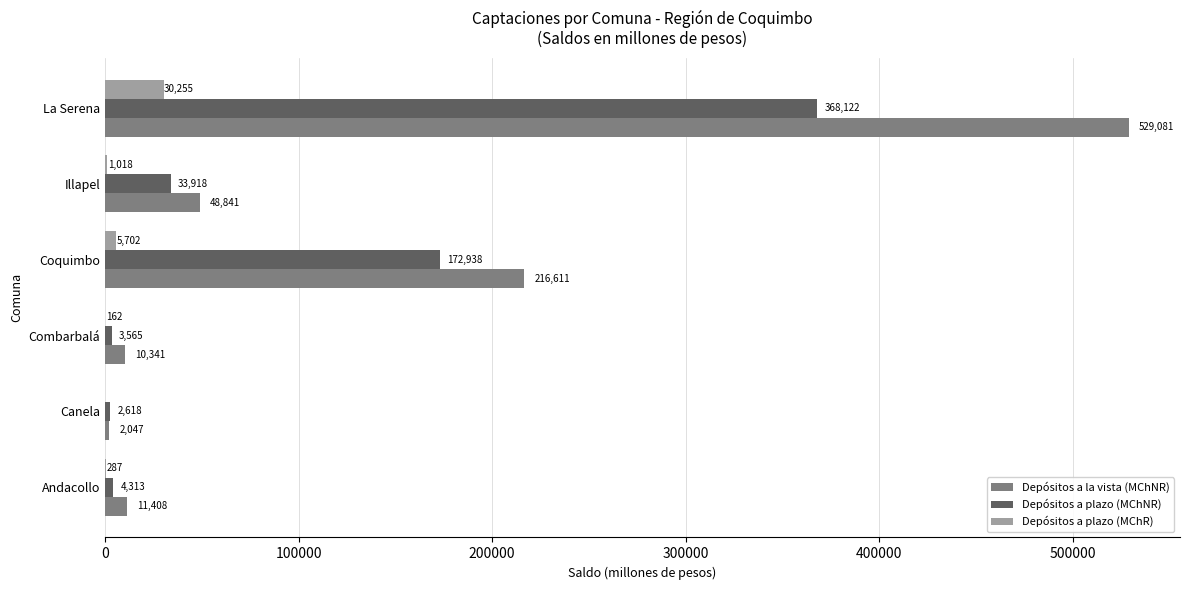

How many data points does each series have?

6